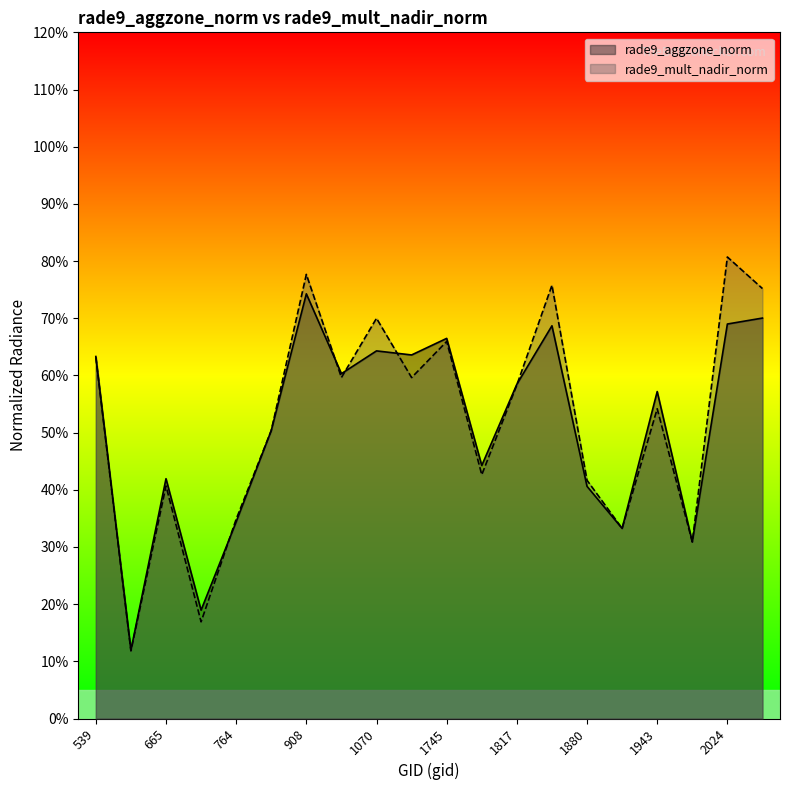

Which series has the widest spread of values?

rade9_mult_nadir_norm